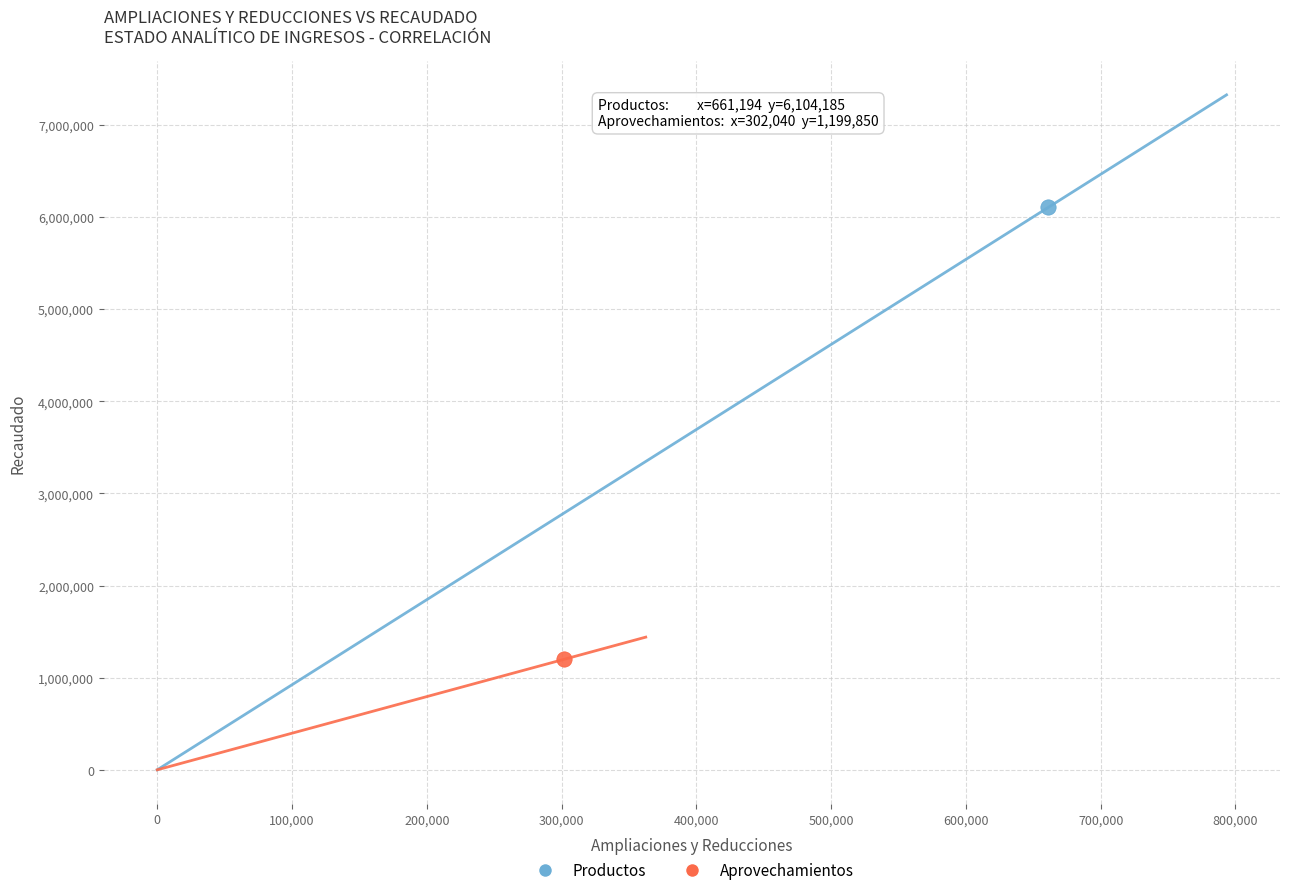

Which series reaches the minimum Y coordinate?

Aprovechamientos